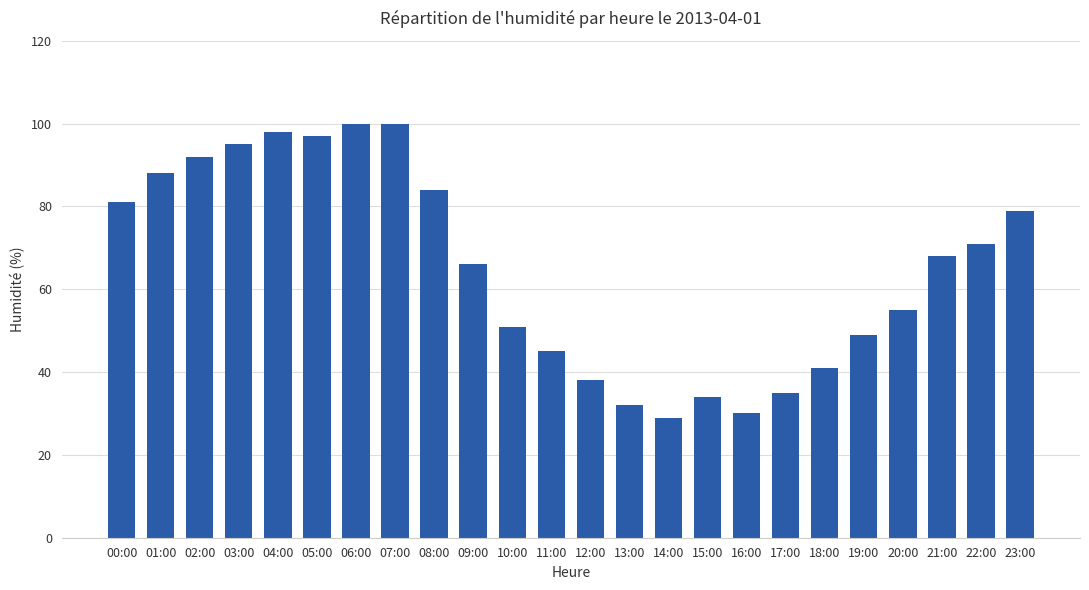

The value at 09:00 is 66. True or false?

True